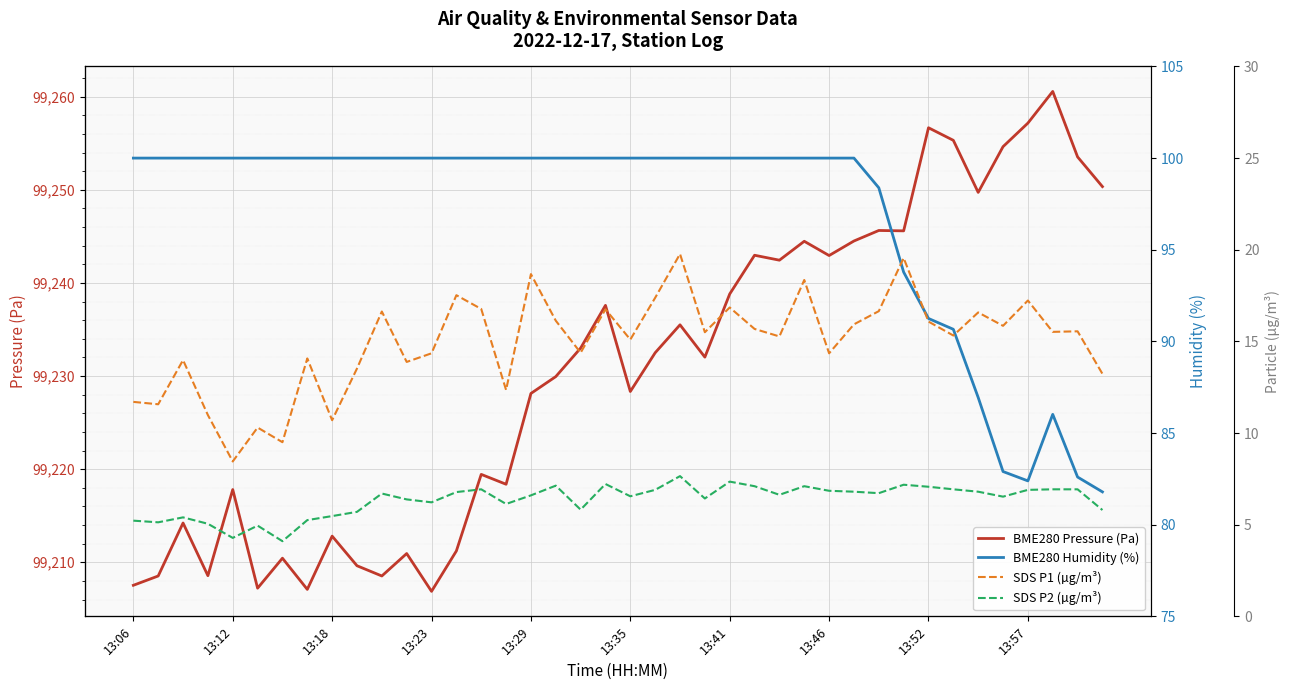

What is the total value across all series at 18?

99353.2